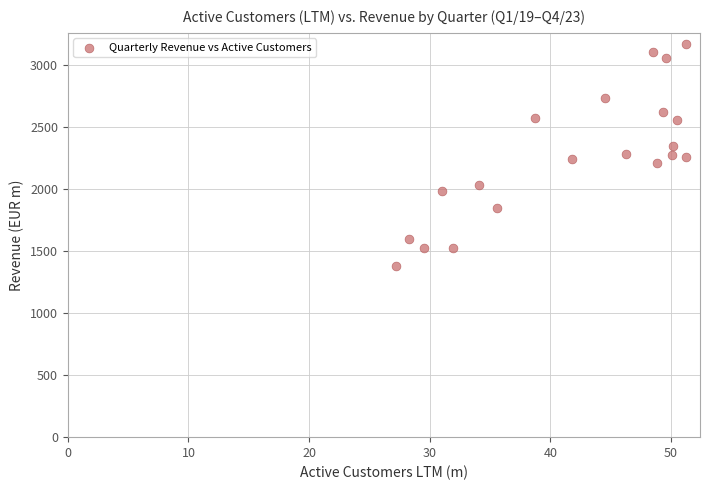

What is the range of X values (max minus min)?

24.0